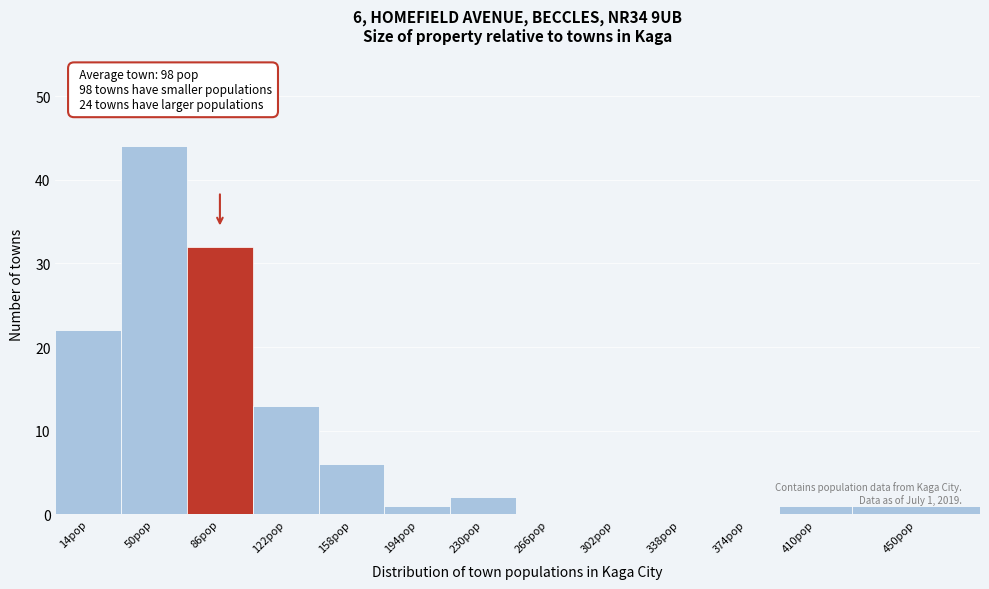

Reading left to right, extract all data points from this chart.

14pop=22	50pop=44	86pop=32	122pop=13	158pop=6	194pop=1	230pop=2	266pop=0	302pop=0	338pop=0	374pop=0	410pop=1	450pop=1